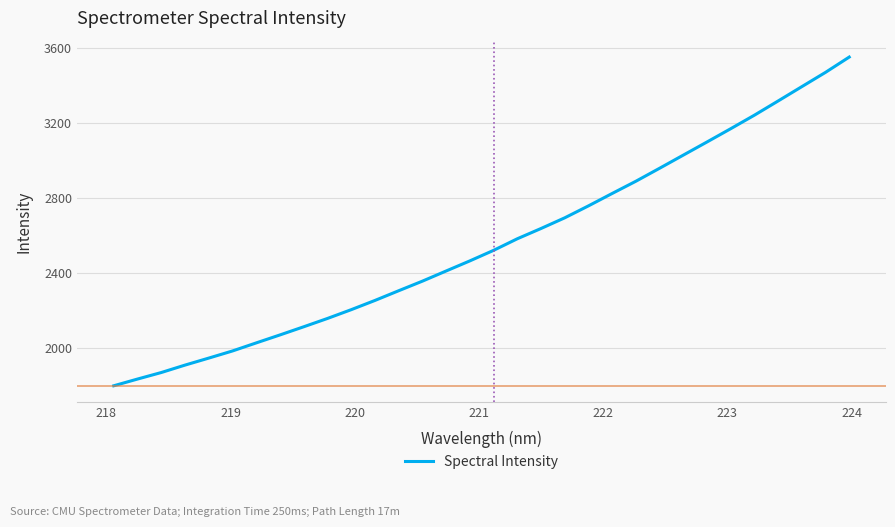

What is the difference between the maximum and minimum values?

1754.7